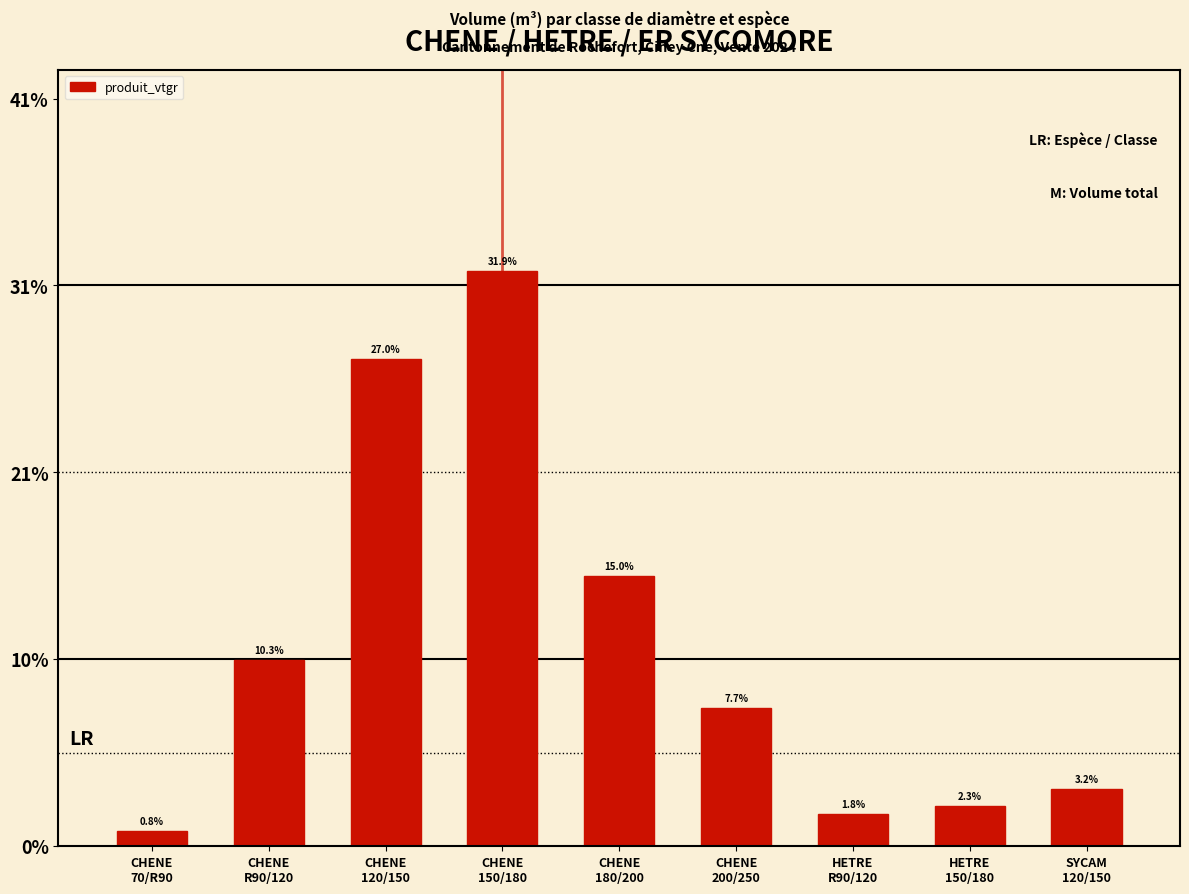

What is the label of the 8th bar from the left?

HETRE
150/180